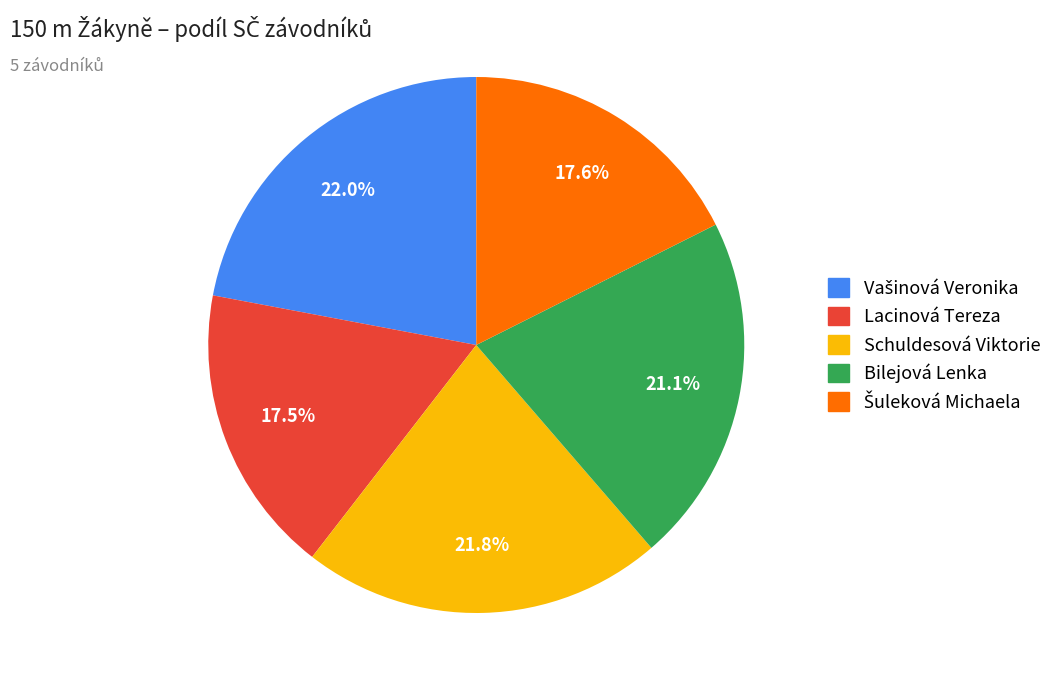

What portion of the pie excludes Schuldesová Viktorie?

78.2%